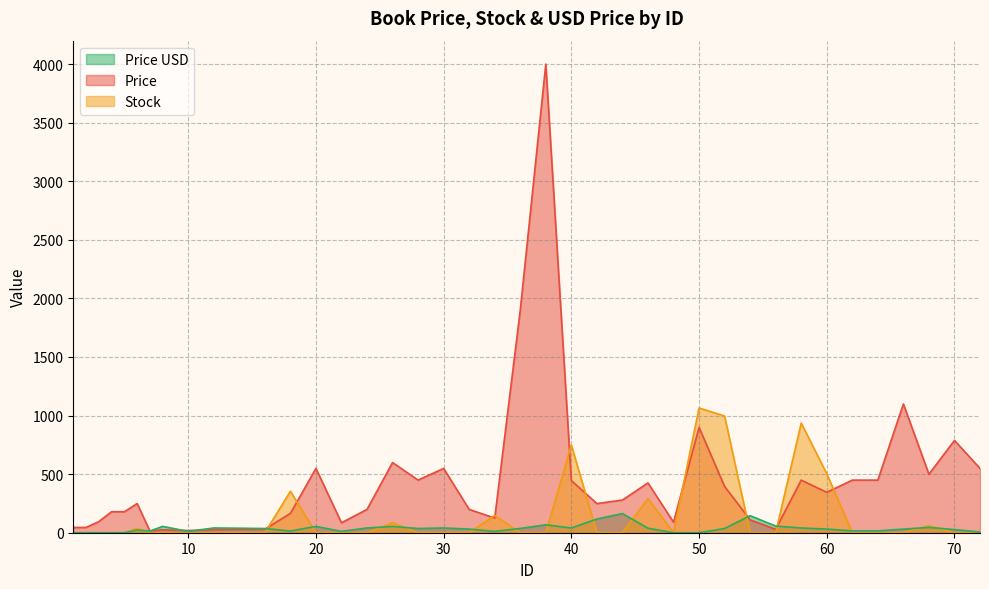

What is the sum of all Stock values?

5224.0